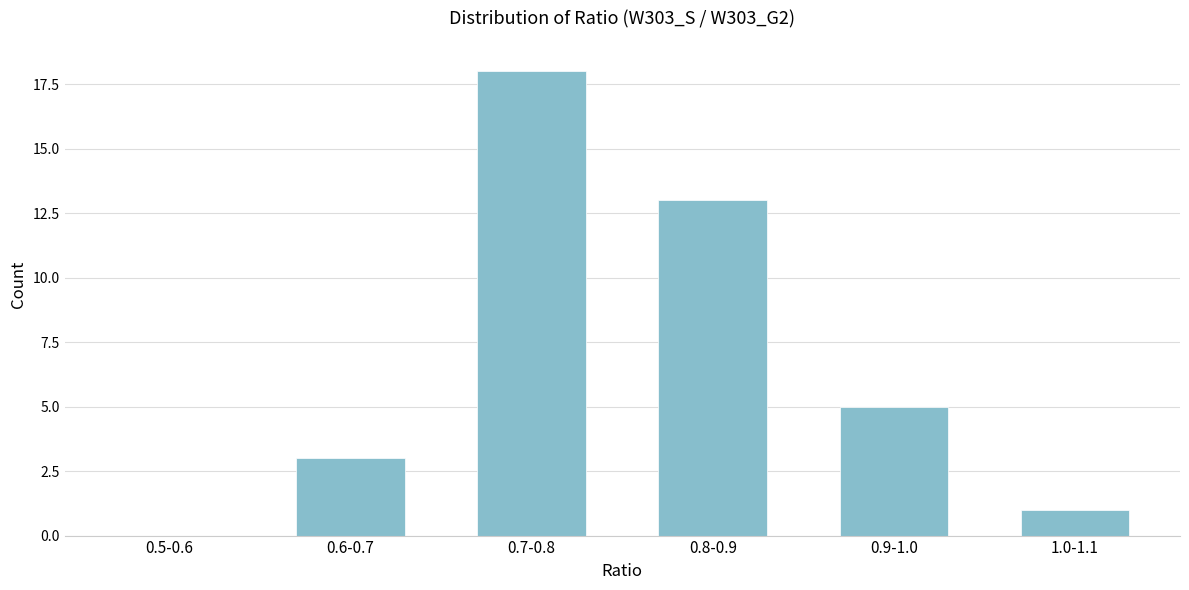

Reading left to right, list all the values displayed in this chart.

0.5-0.6=0	0.6-0.7=3	0.7-0.8=18	0.8-0.9=13	0.9-1.0=5	1.0-1.1=1